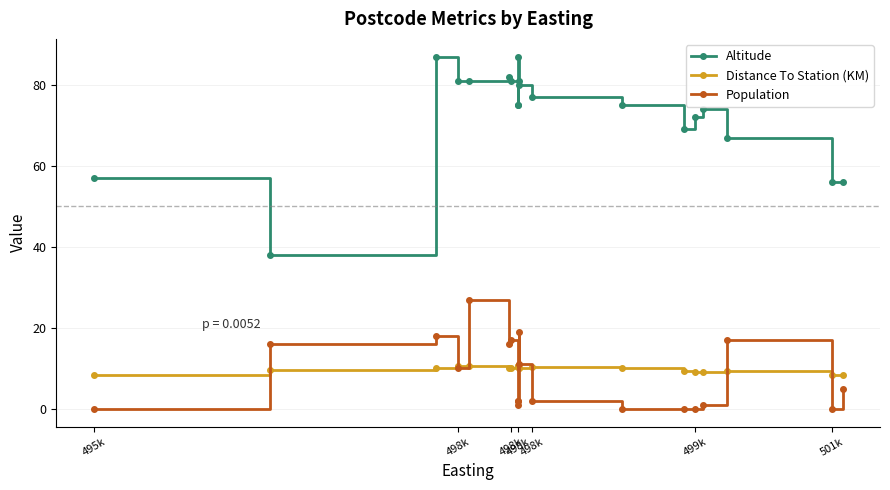

At which label does Population reach its minimum?

495k